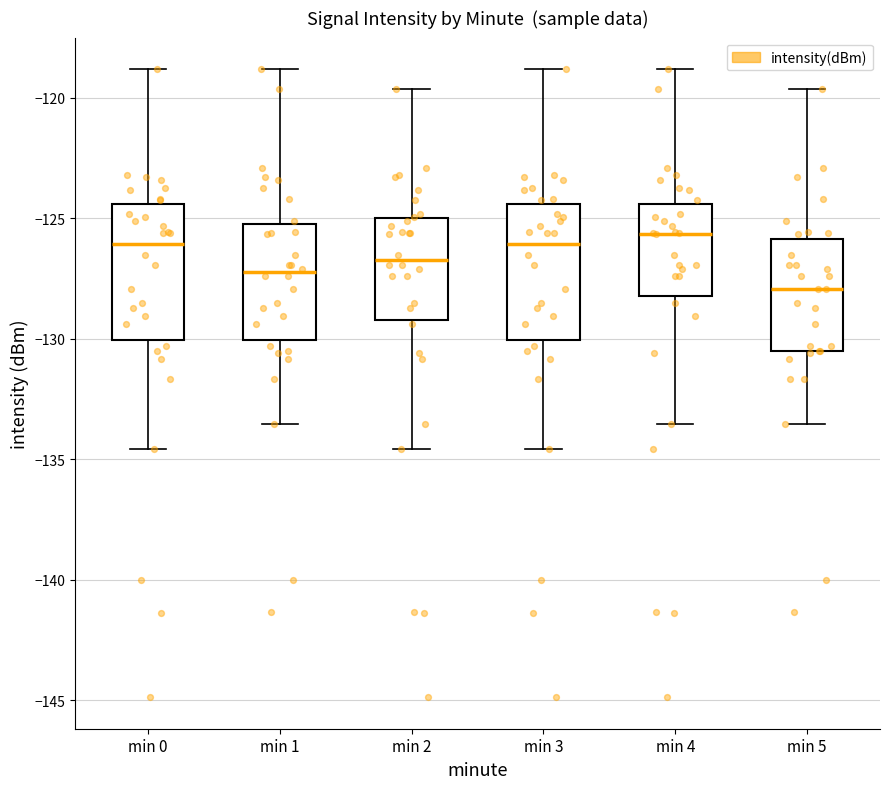

Reading left to right, transcribe this box plot: for each box, give where its median line is, the range the box spans, and where its two whiskers end, as read against the y-axis. The values are not printed on the chart, so give them approximately, as read against the axis.

min 0: median -126.0, box -130.0 to -124.5, whiskers -134.5 to -119.0
min 1: median -127.0, box -130.0 to -125.0, whiskers -133.5 to -119.0
min 2: median -126.5, box -129.0 to -125.0, whiskers -134.5 to -119.5
min 3: median -126.0, box -130.0 to -124.5, whiskers -134.5 to -119.0
min 4: median -125.5, box -128.0 to -124.5, whiskers -133.5 to -119.0
min 5: median -128.0, box -130.5 to -126.0, whiskers -133.5 to -119.5